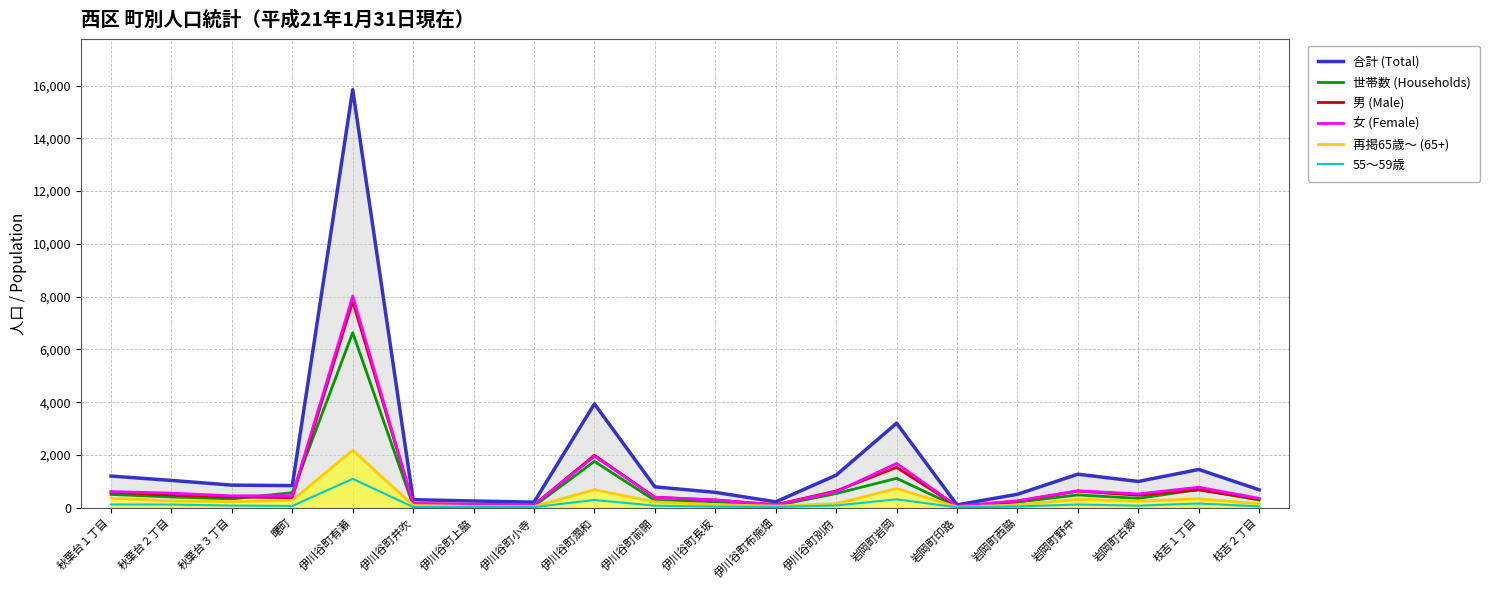

Between 枝吉２丁目 and 岩岡町古郷, which is larger?

岩岡町古郷